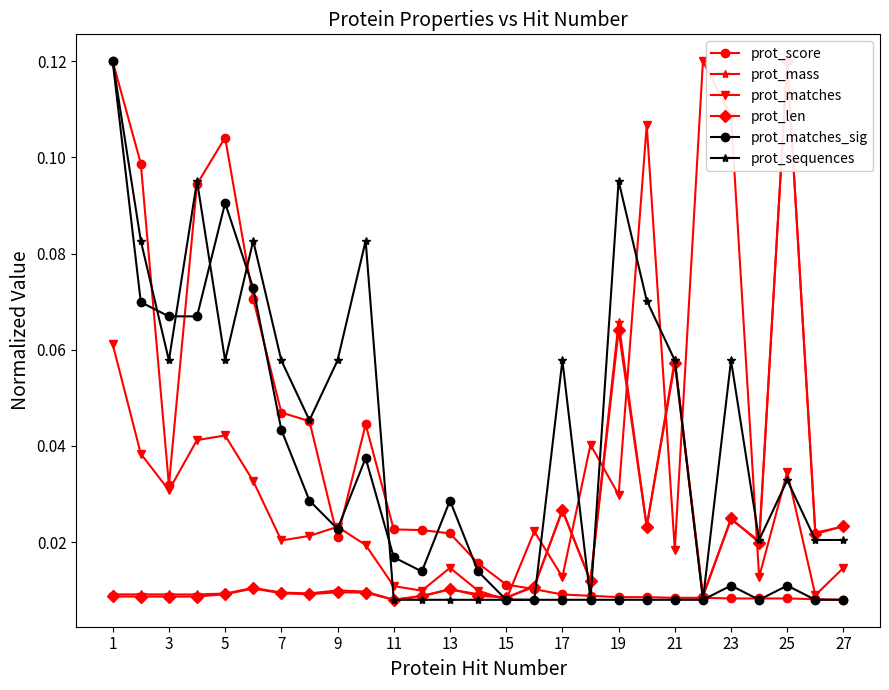

Where is the first local maximum for prot_score?

5